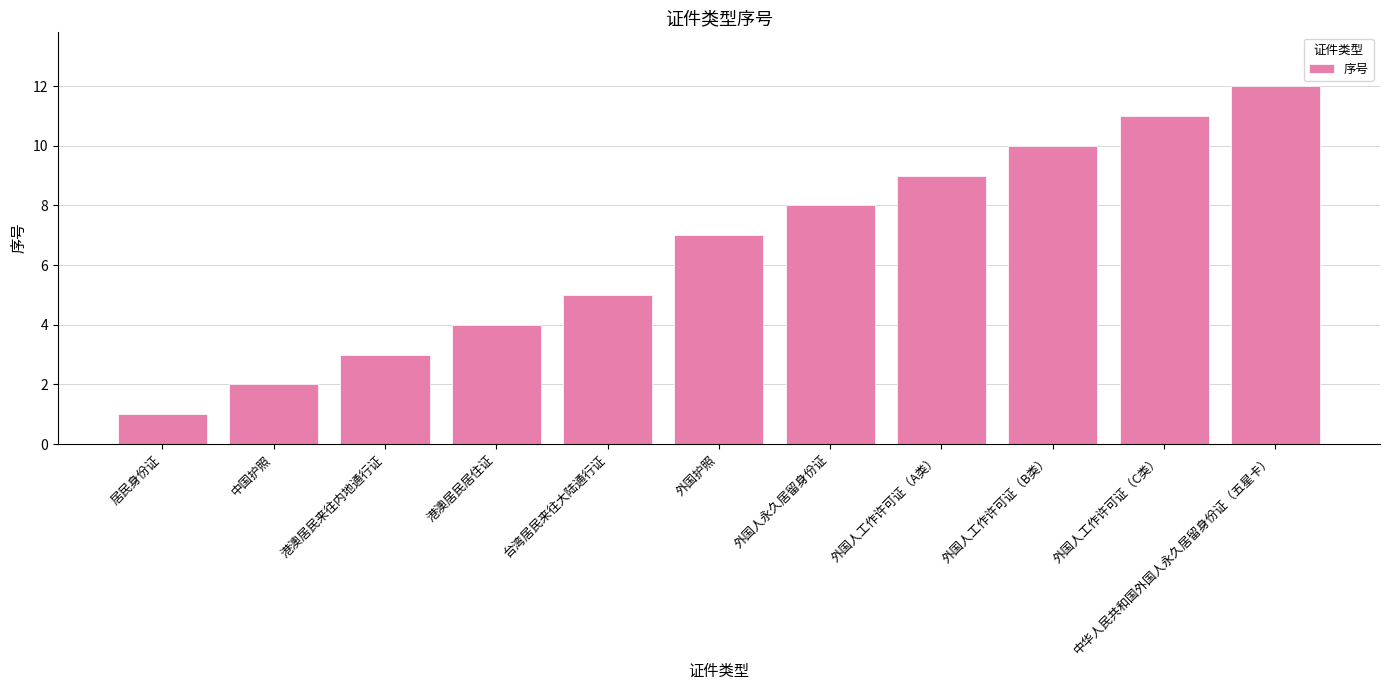

Between 外国人工作许可证（A类） and 外国人永久居留身份证, which is larger?

外国人工作许可证（A类）